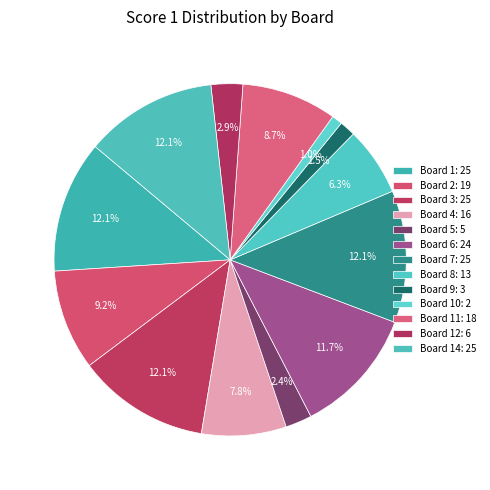

How many segments does this pie chart have?

13